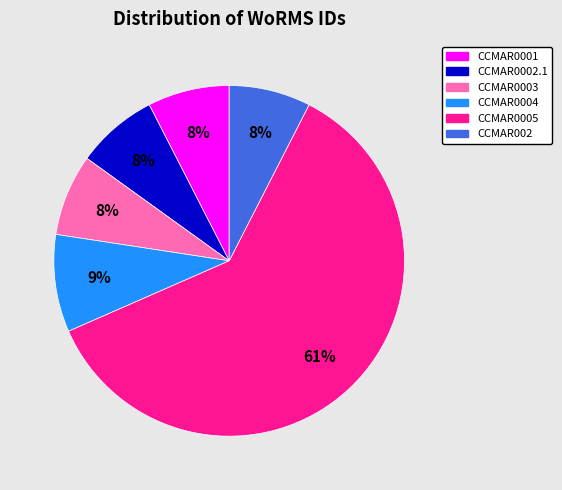

The CCMAR0001 slice represents 8% of the pie. True or false?

True